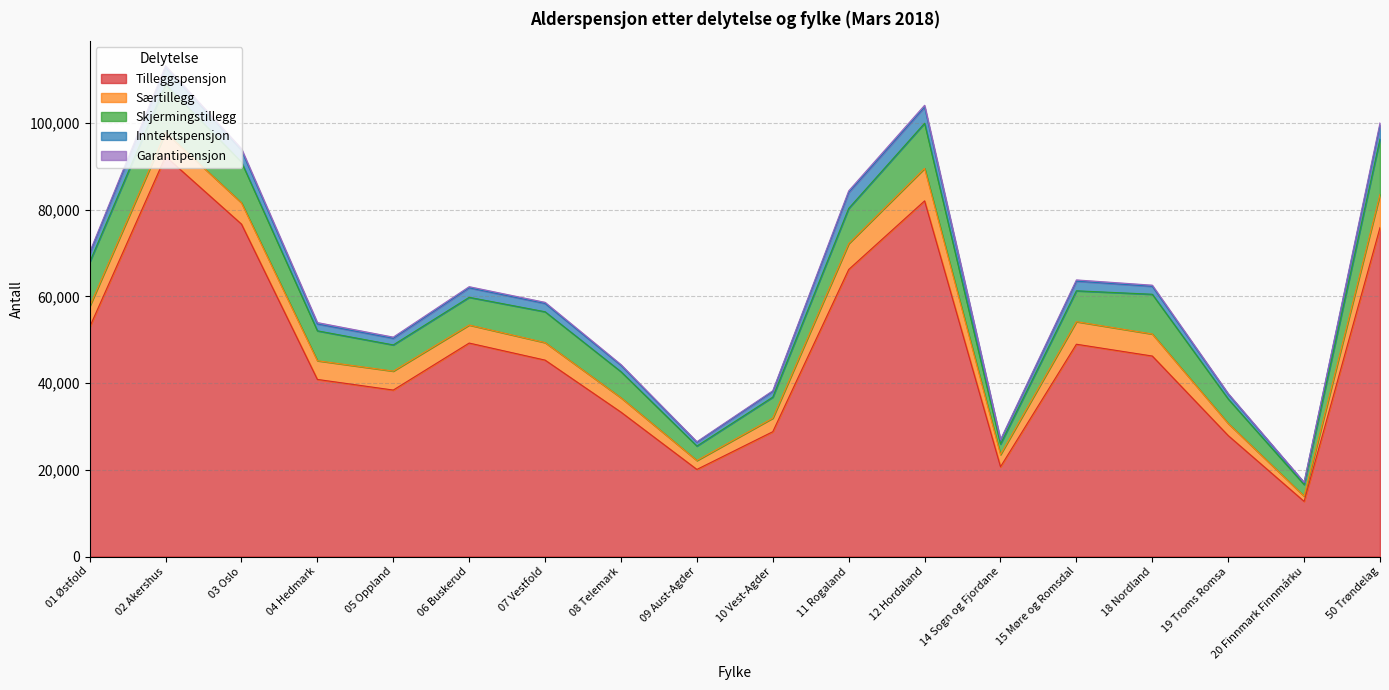

The value of Garantipensjon at 20 Finnmark Finnmárku is 79. True or false?

True